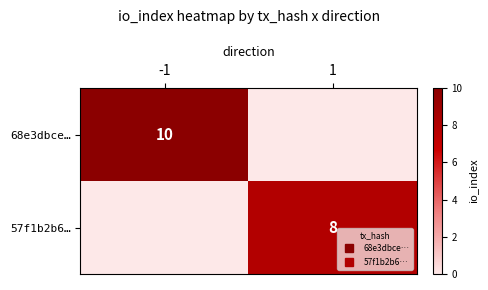

Rank the categories by 57f1b2b6… value from lowest to highest.

-1, 1